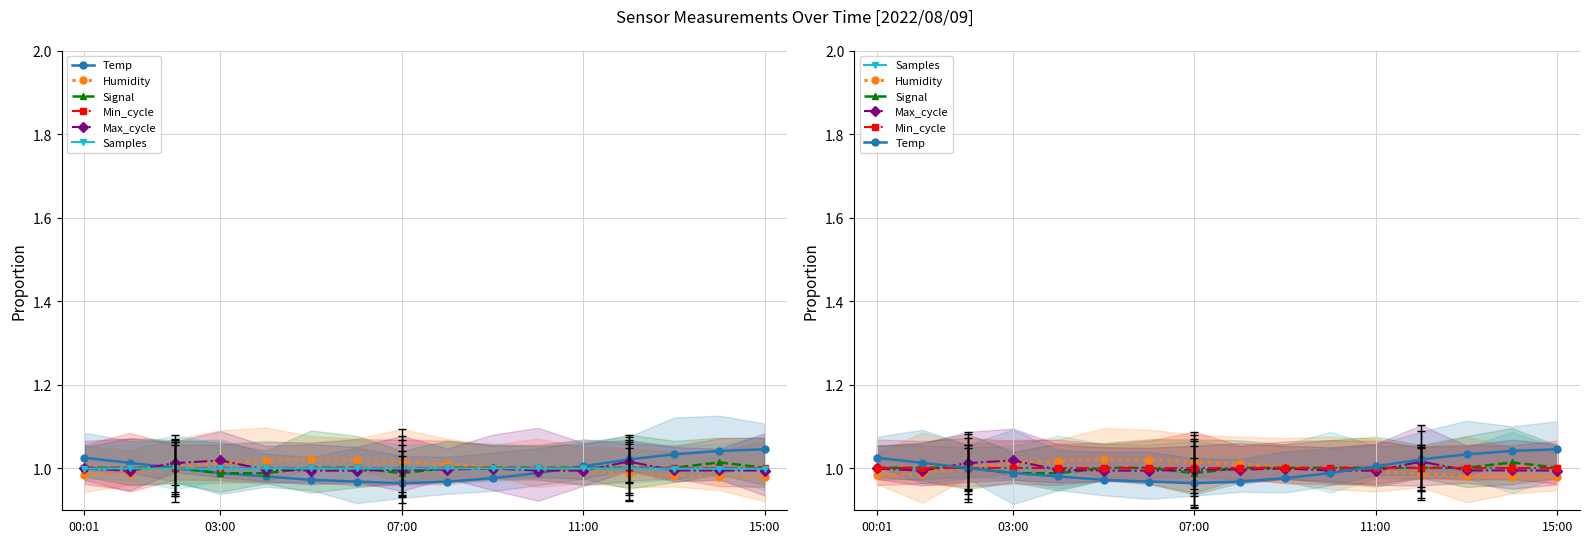

True or false: Samples and Min_cycle intersect in this chart.

True